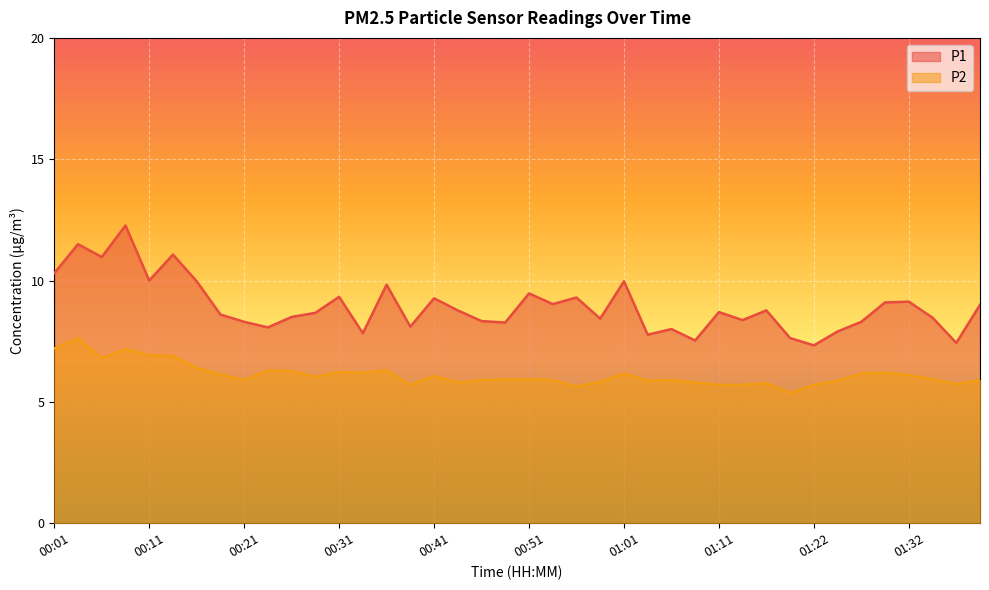

The P1 series shows 2.3 at 01:22. True or false?

False